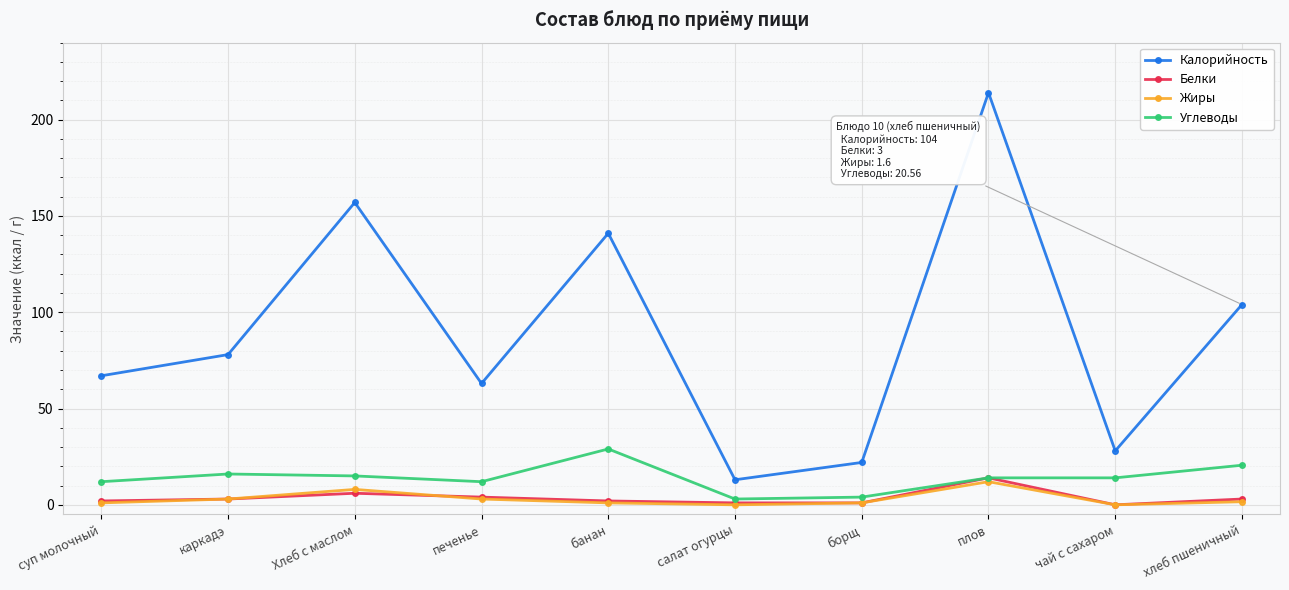

Does the chart have visible grid lines?

Yes